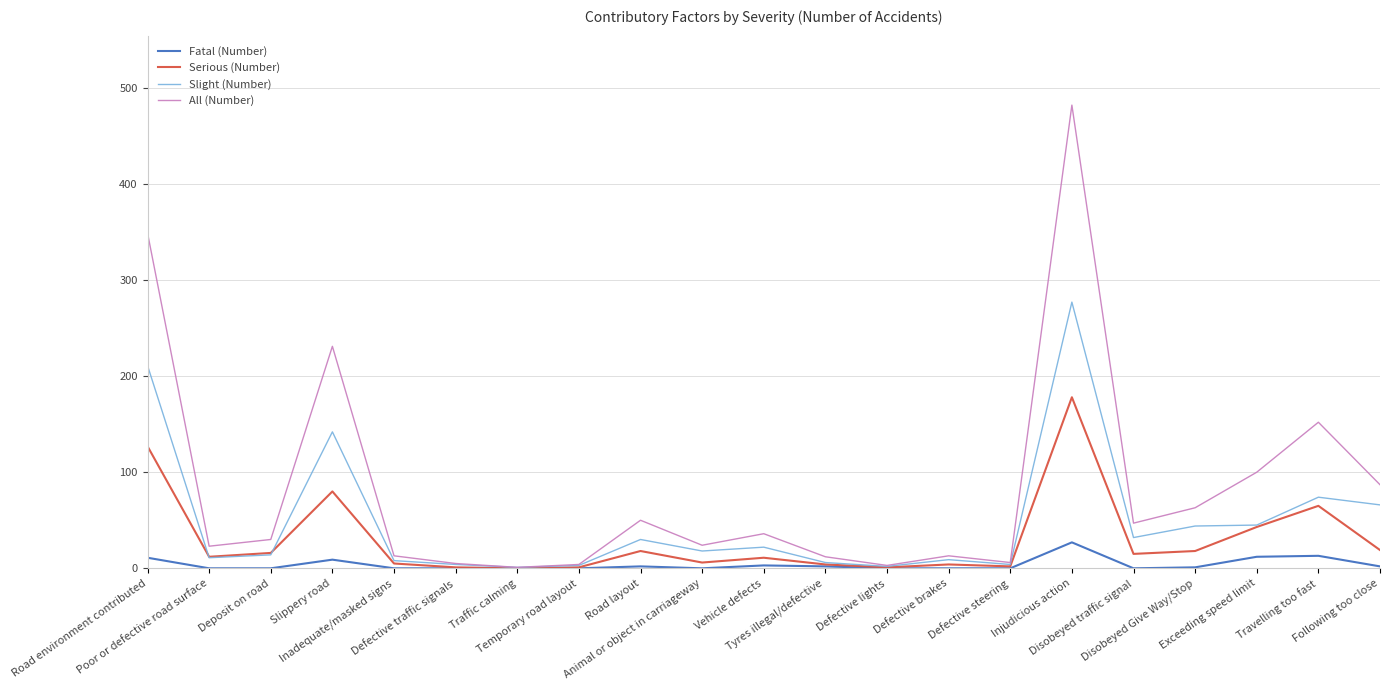

Does the chart have visible grid lines?

Yes